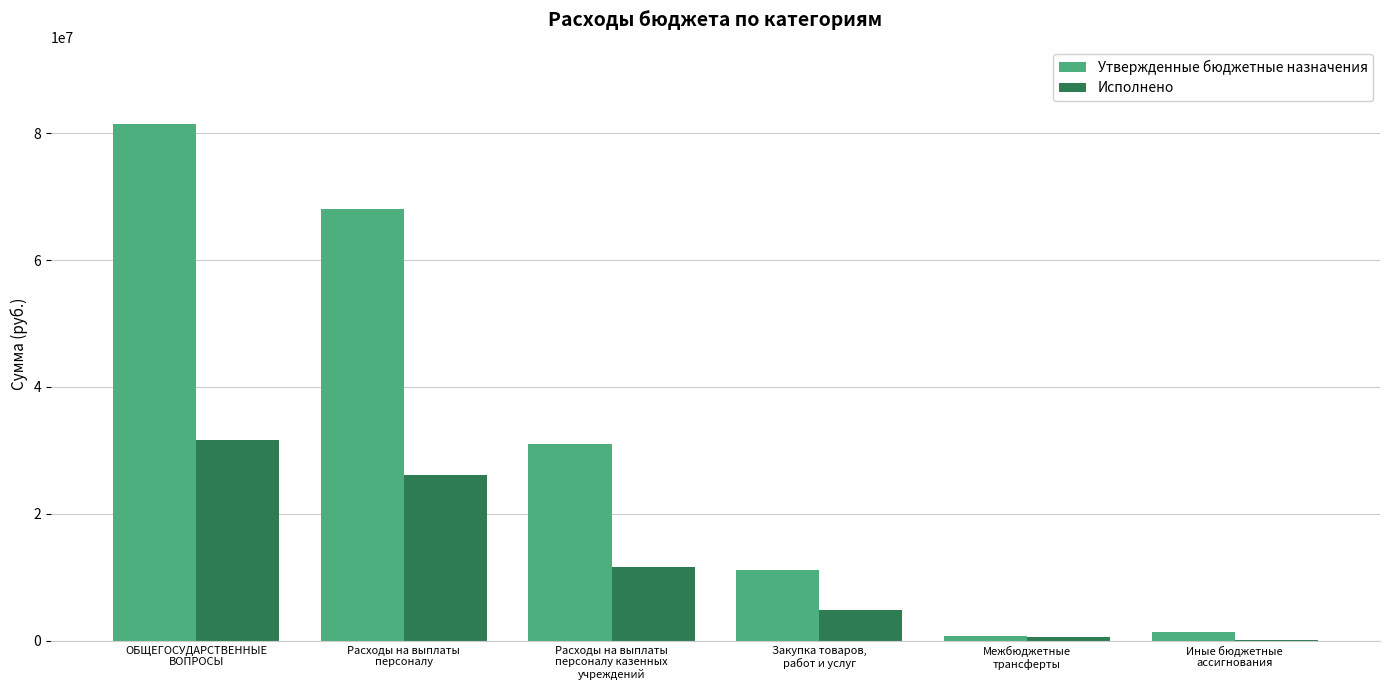

Which series has the largest total across all categories?

Утвержденные бюджетные назначения